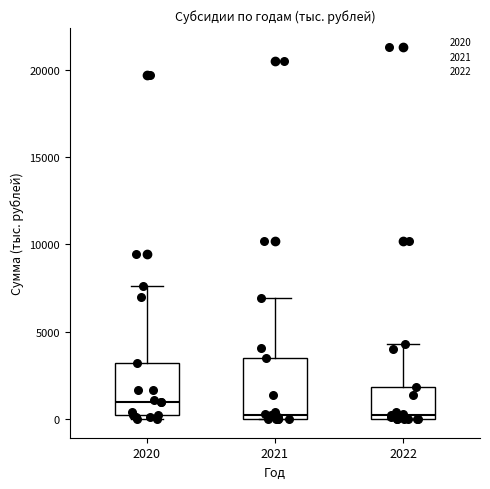

Reading left to right, transcribe this box plot: for each box, give where its median line is, the range the box spans, and where its two whiskers end, as read against the y-axis. The values are not printed on the chart, so give them approximately, as read against the axis.

2020: median 1000, box 0 to 3000, whiskers 0 (just below the box's lower edge) to 7500
2021: median 500, box 0 to 3500, whiskers 0 to 7000
2022: median 500, box 0 to 2000, whiskers 0 to 4500